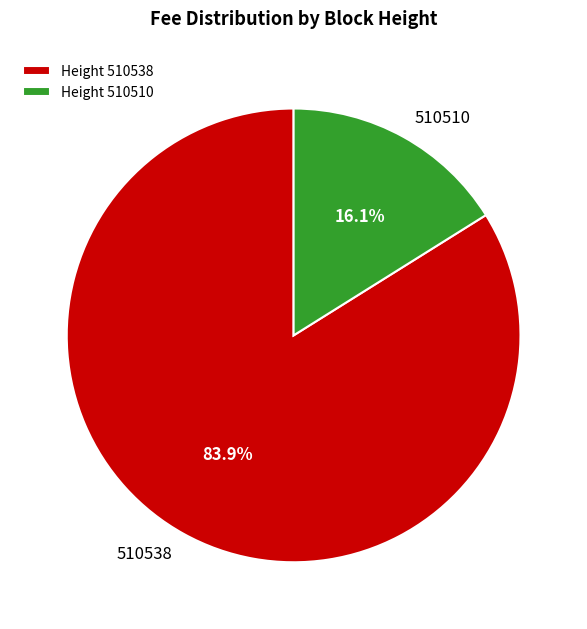

True or false: 510510 accounts for 16% of the total.

True